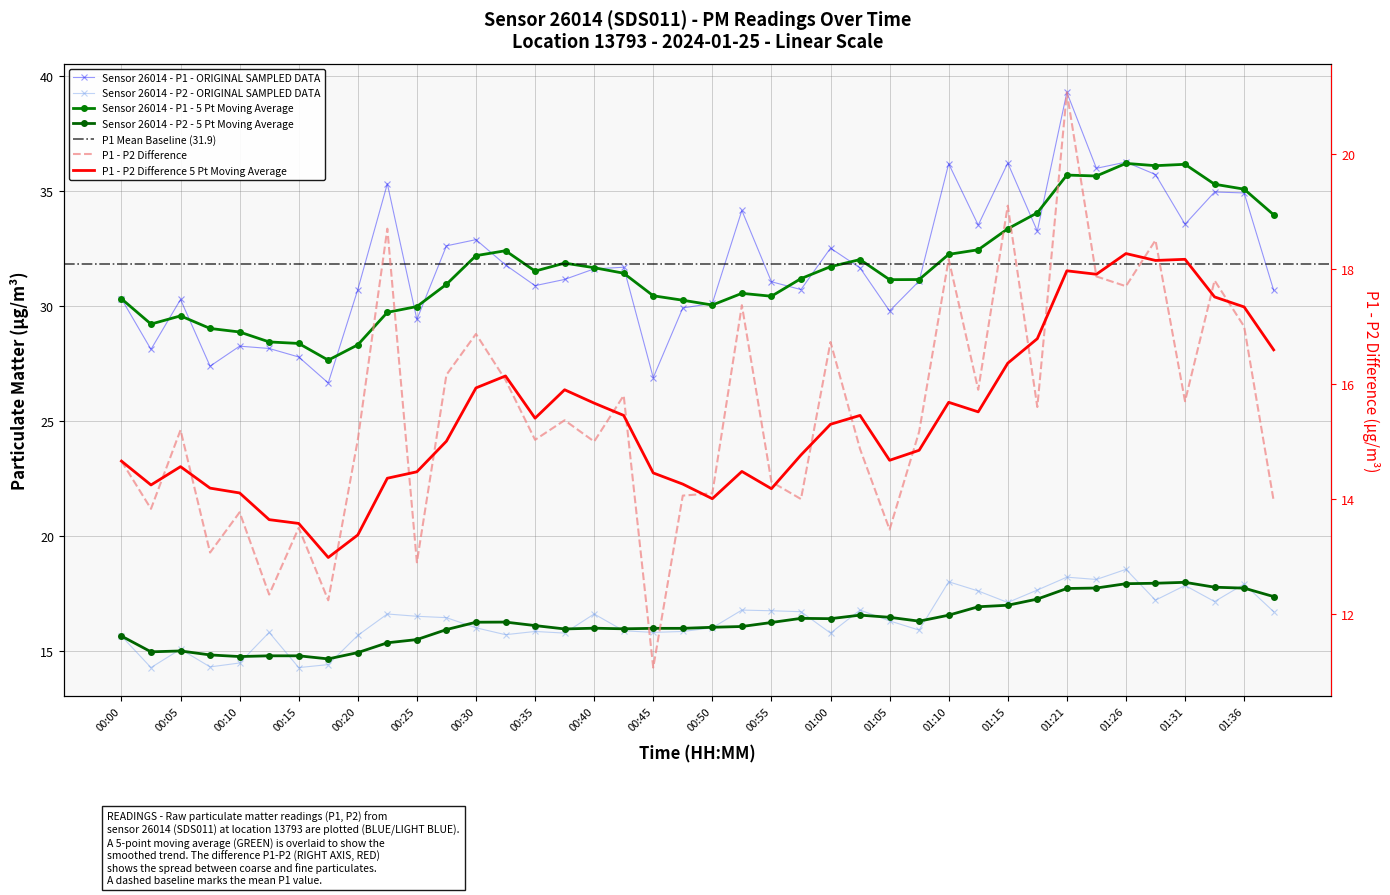

In P1, how many points are lower than both neighbors (excluding endpoints)?

12